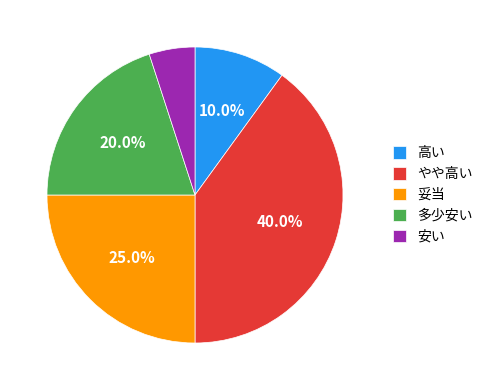

Do 安い and 高い together represent more than half of the pie?

No